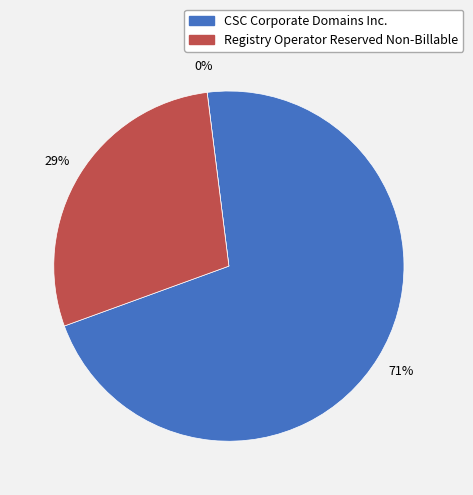

Which slice represents more than half of the pie?

CSC Corporate Domains Inc.